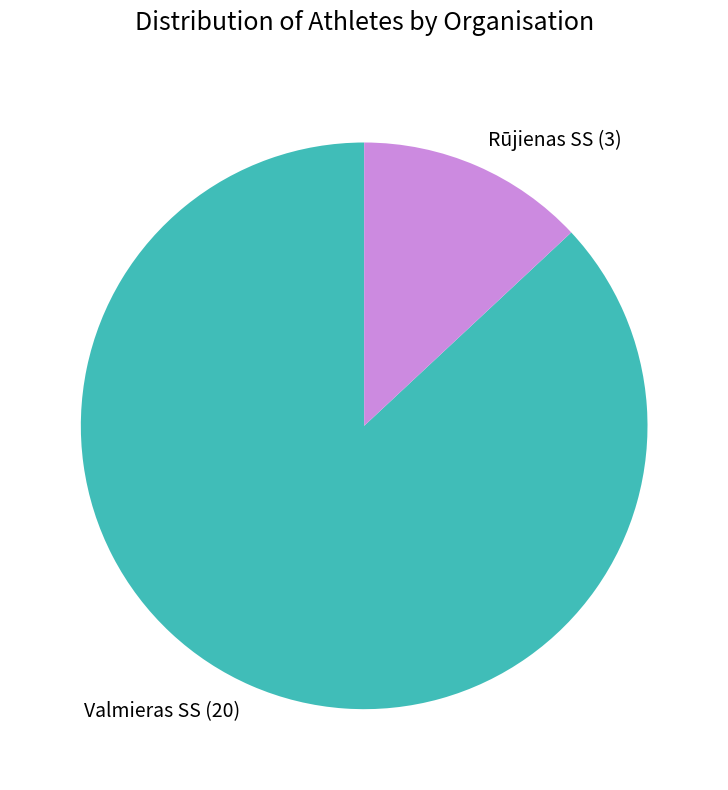

Does Rūjienas SS (3) account for over 50% of the chart?

No